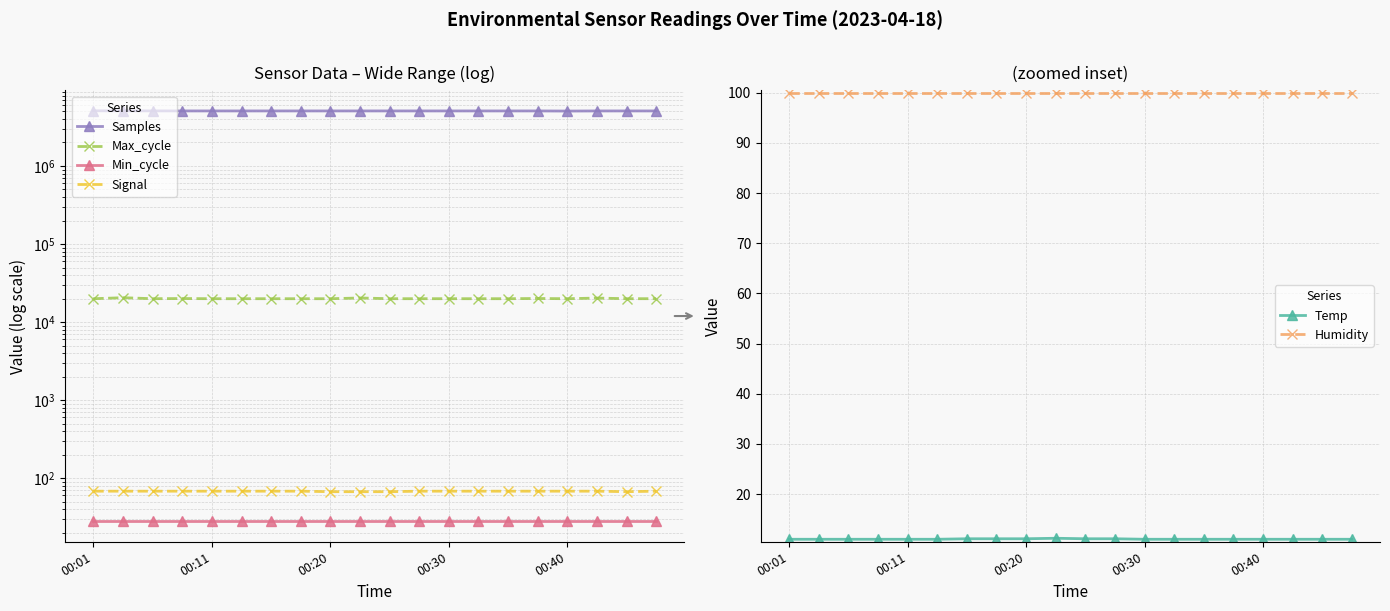

True or false: Signal has a value of 89.5 at 00:20.

False